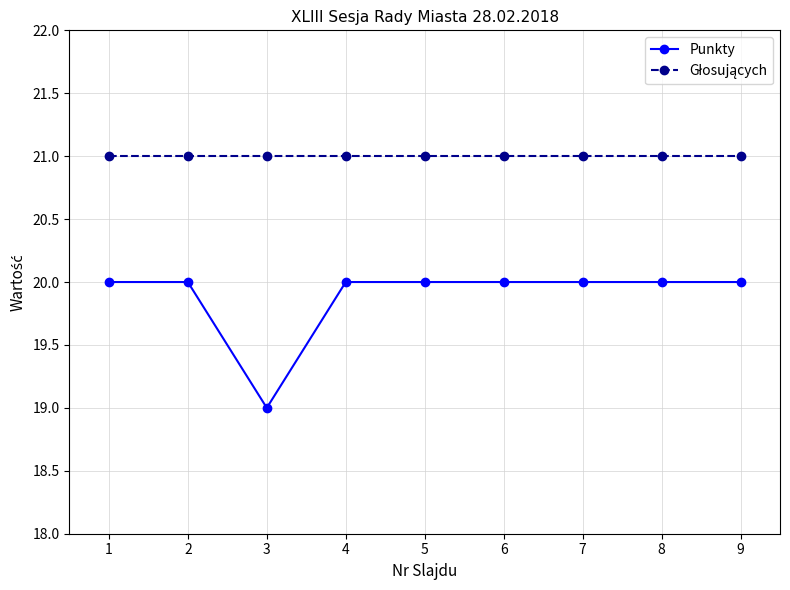

What is the sum of all Punkty values?

179